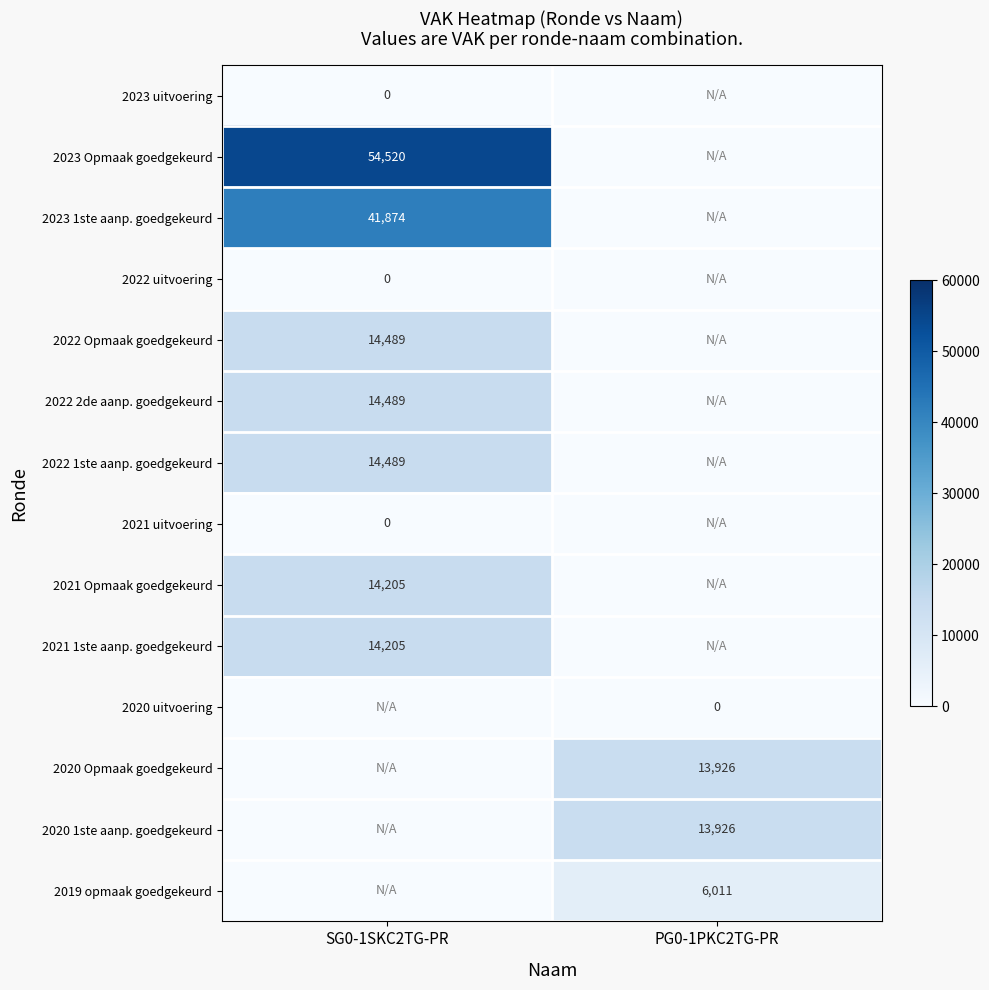

At which category does the chart reach its peak across all series?

SG0-1SKC2TG-PR